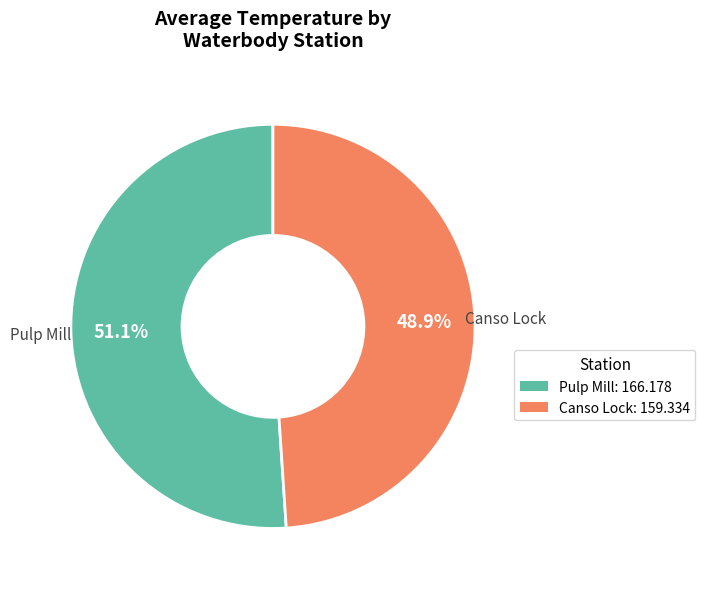

Is there any slice that represents more than half of the pie?

Yes